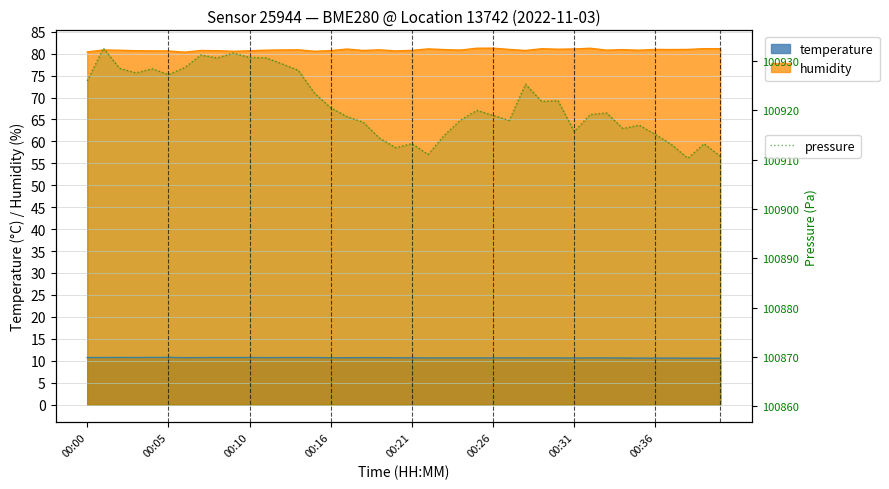

What is the sum of the values at 20 and 34?

201830.3